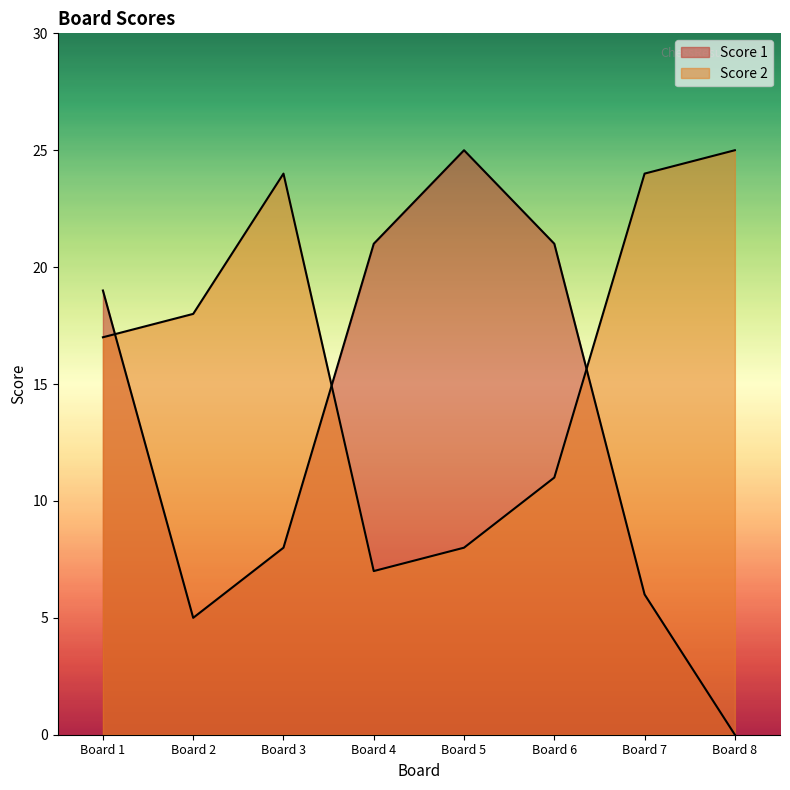

True or false: Score 1 has more than 1 interior local peaks.

False